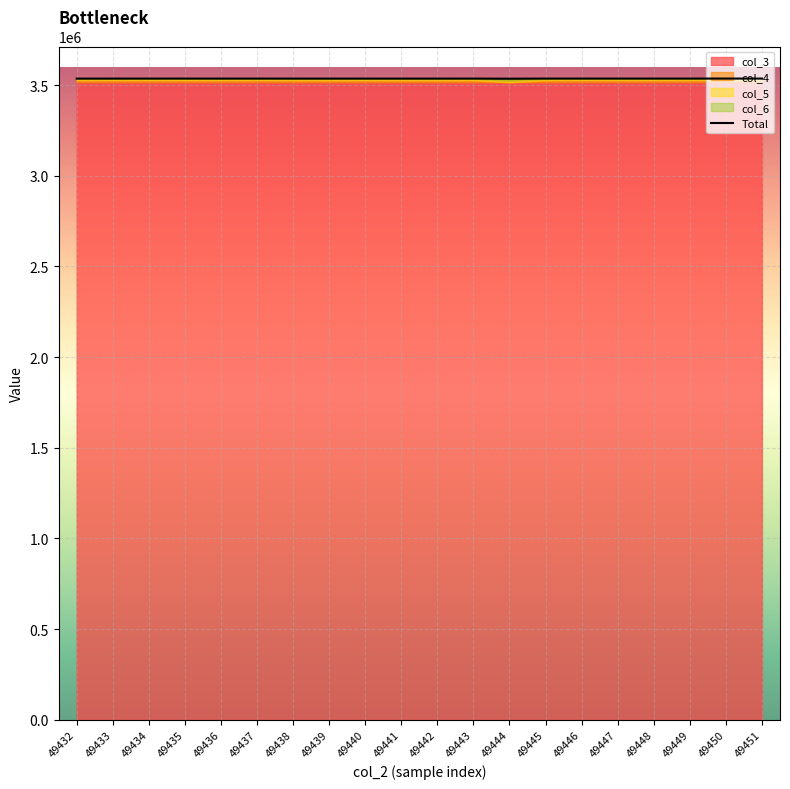

Reading left to right, extract all data points from this chart.

col_3: 3515323	3515334	3515345	3515356	3515368	3515379	3515390	3515402	3515413	3515424	3515435	3515447	3515458	3515469	3515480	3515492	3515503	3515514	3515526	3515537
col_4: 10871	11099	11359	10987	11121	11316	10707	10665	10929	10612	10464	10808	122	10658	11168	10808	11009	10938	11395	11090
col_5: 8768	8711	8530	8885	8626	8538	8856	8798	8630	8940	9007	8848	11038	8992	8600	8919	8680	8741	8585	8721
col_6: 755	633	602	662	657	617	819	801	801	704	820	720	8637	734	673	696	710	706	575	663